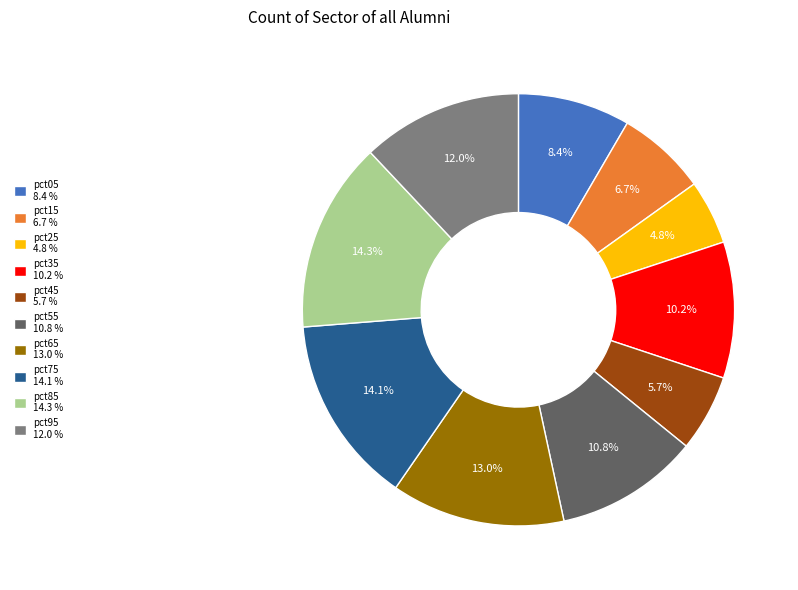

Which has a higher value, pct55 or pct25?

pct55